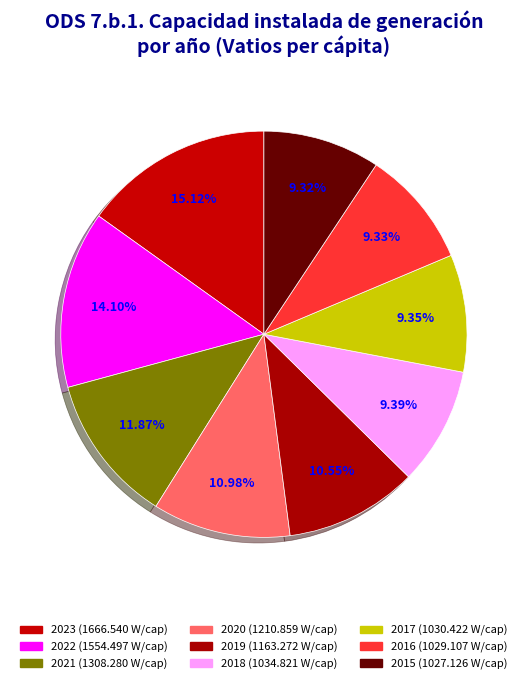

True or false: 2018 accounts for 9% of the total.

True